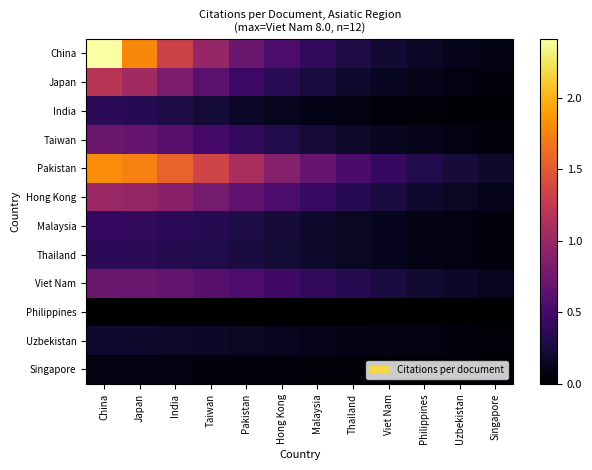

Which series has the largest total across all categories?

Pakistan